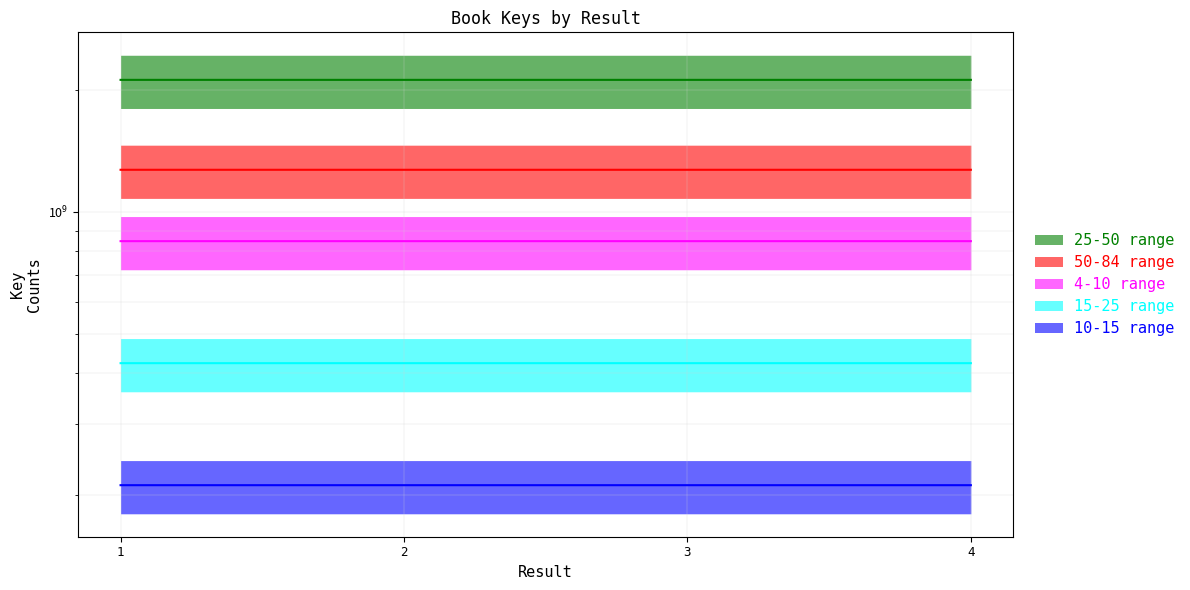

How many interior local valleys (lower than both neighbors) does the data have?

1